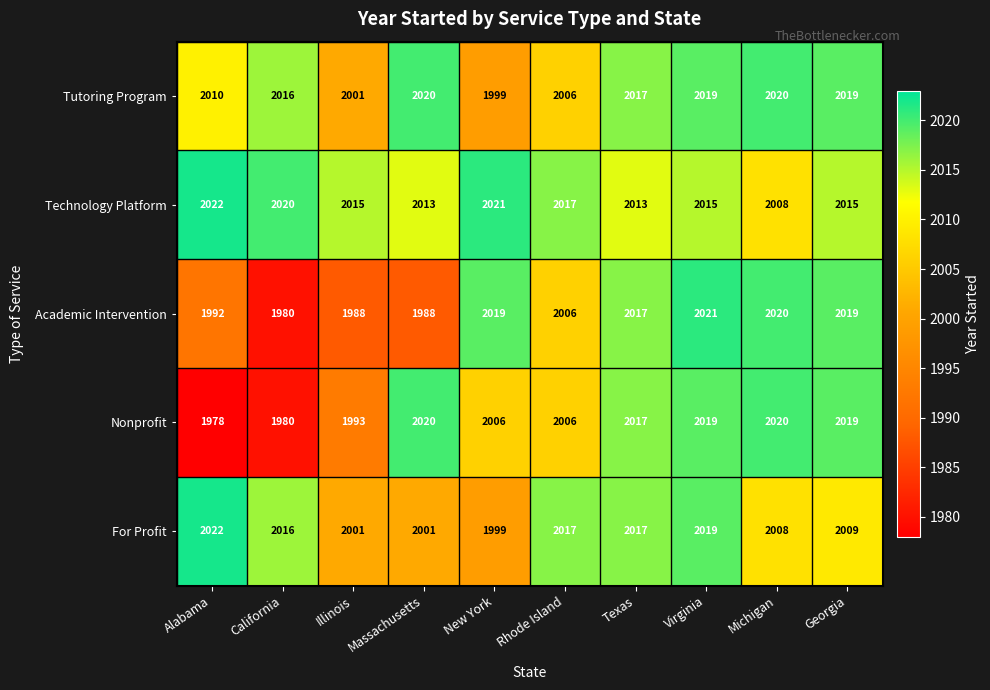

The For Profit series shows 876 at Georgia. True or false?

False